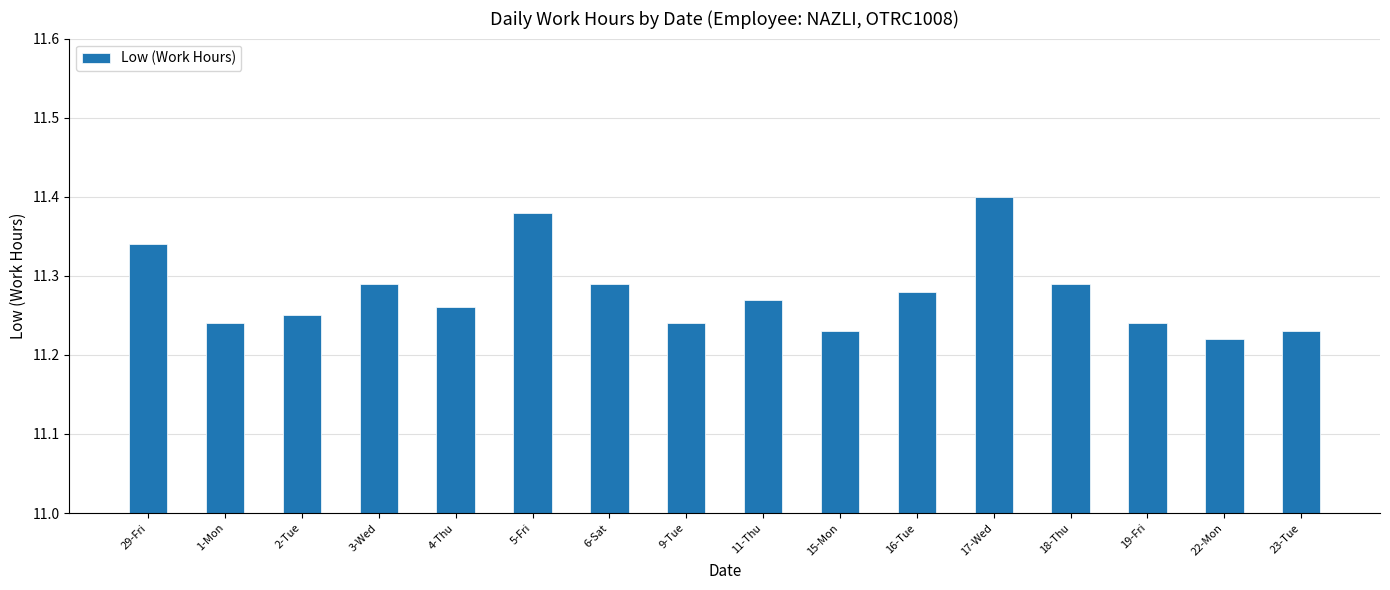

What is the difference between the maximum and minimum values?

0.2